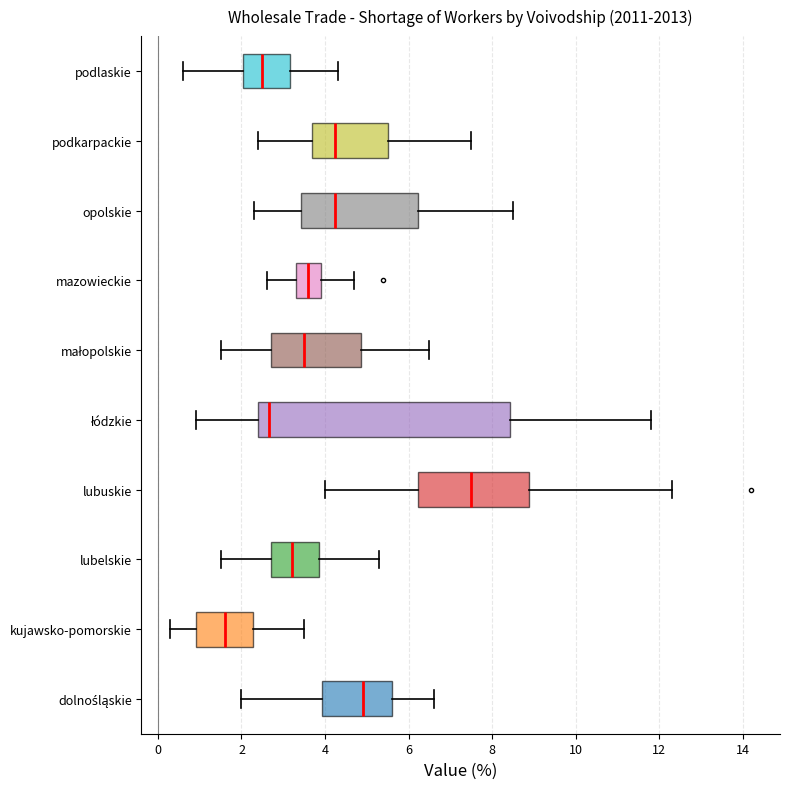

Where is the left edge of the box for dolnośląskie on the x-axis? The values are not printed on the chart, so give them approximately, as read against the axis.

4.0